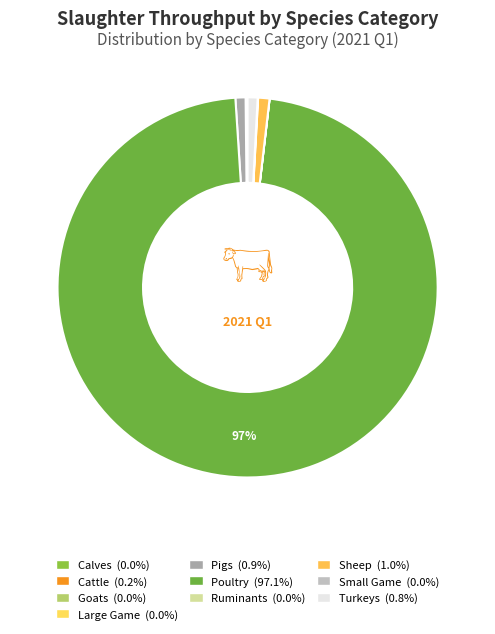

What percentage do Sheep and Poultry together represent?

98.1%